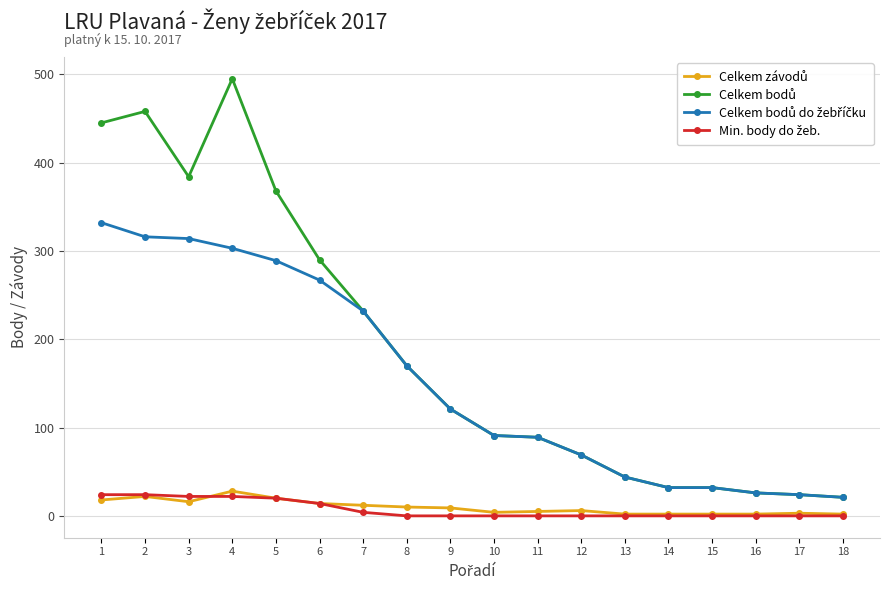

At how many categories does at least one series exceed 165?

8